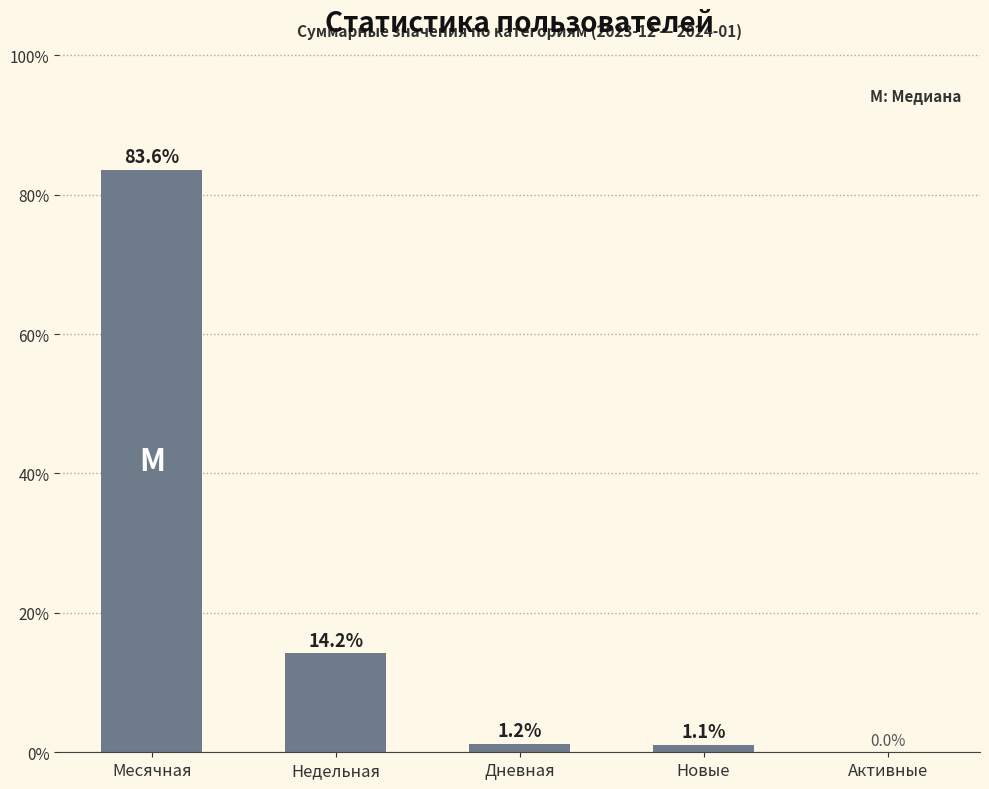

Is it true that the value at Месячная is 83.6?

True